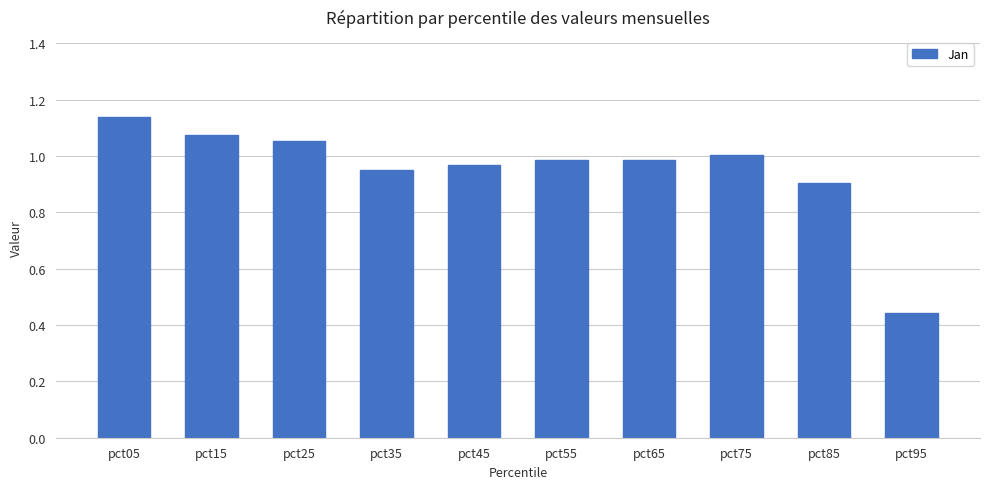

Which label corresponds to the largest value in the chart?

pct05